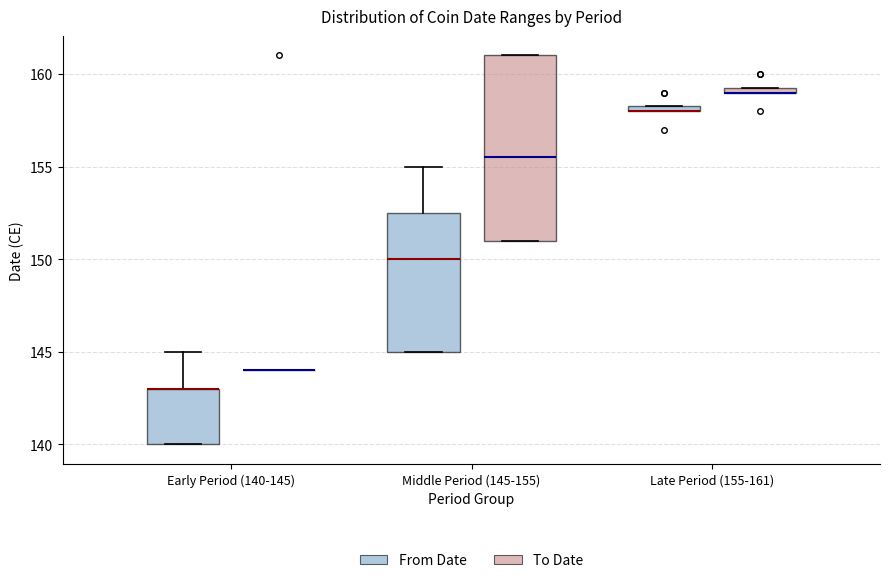

Where is the upper edge of the box for Early Period (140-145) (From Date) on the y-axis? The values are not printed on the chart, so give them approximately, as read against the axis.

143.0